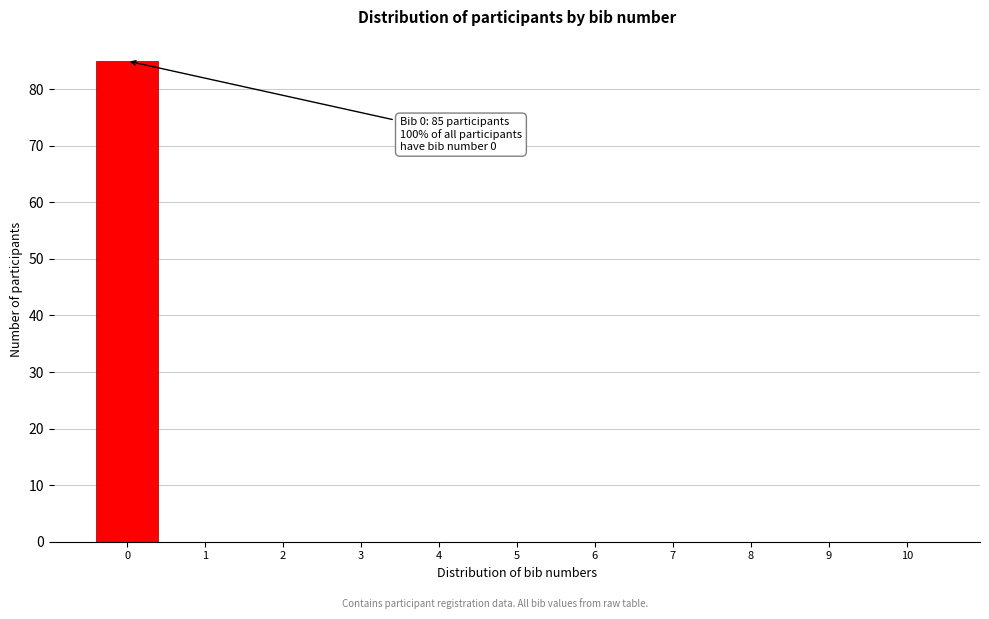

Reading left to right, transcribe all the data shown in this chart.

0=85	1=0	2=0	3=0	4=0	5=0	6=0	7=0	8=0	9=0	10=0